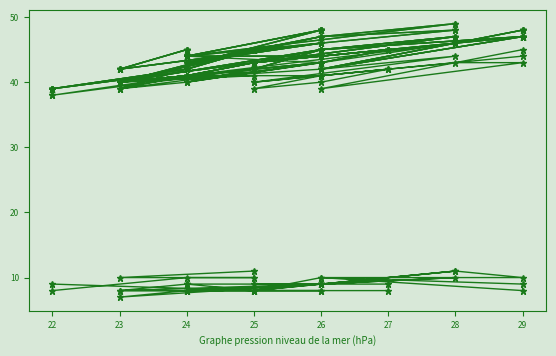

Does the chart have visible grid lines?

No